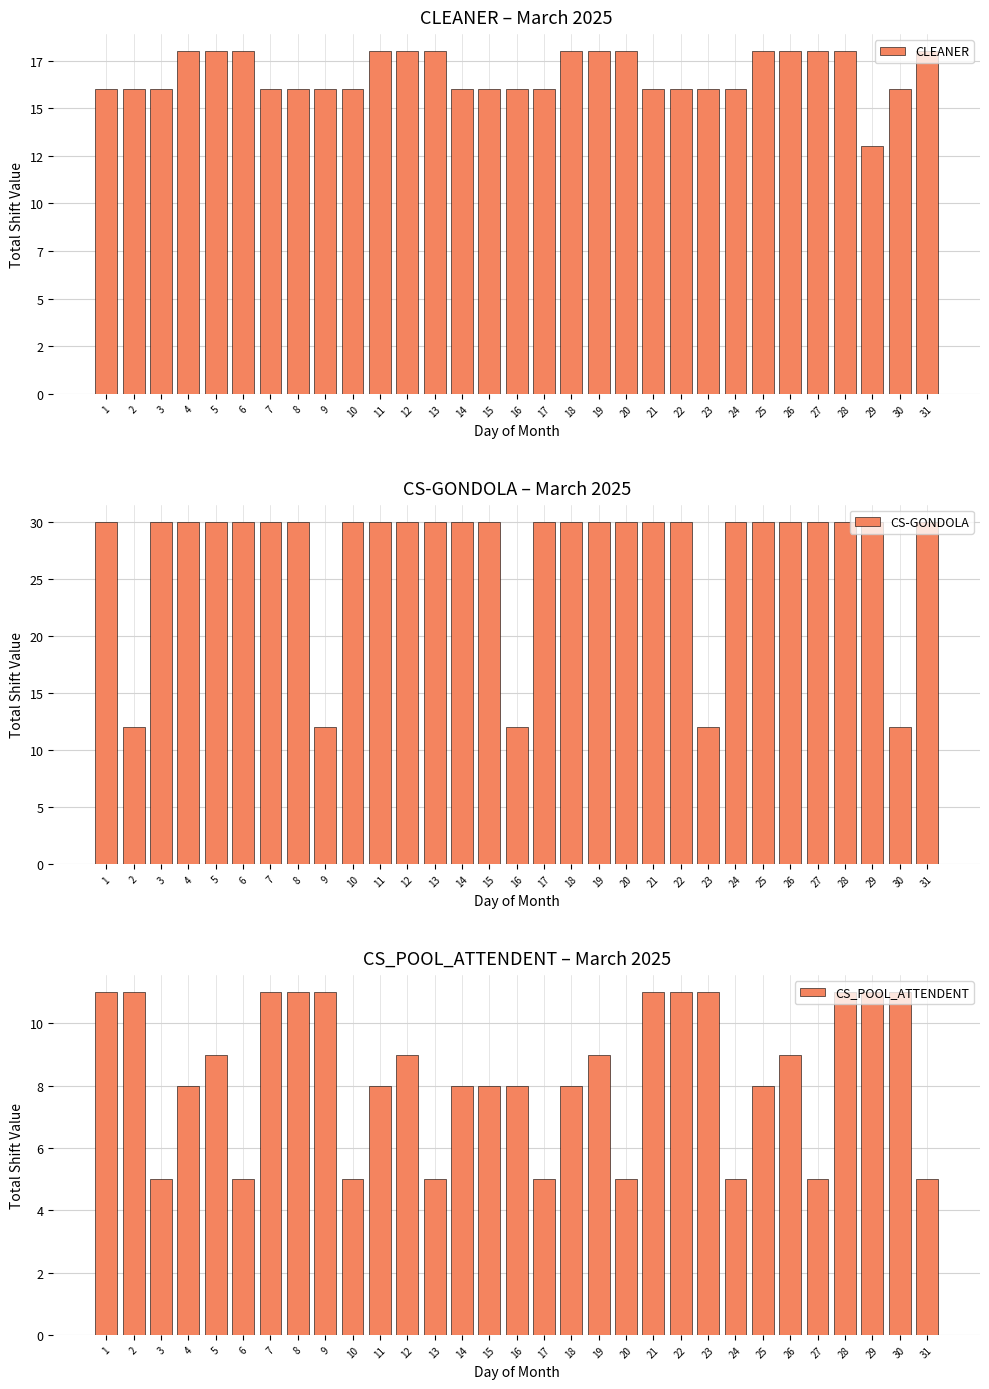

The value of CS_POOL_ATTENDENT at 17 is 3. True or false?

False